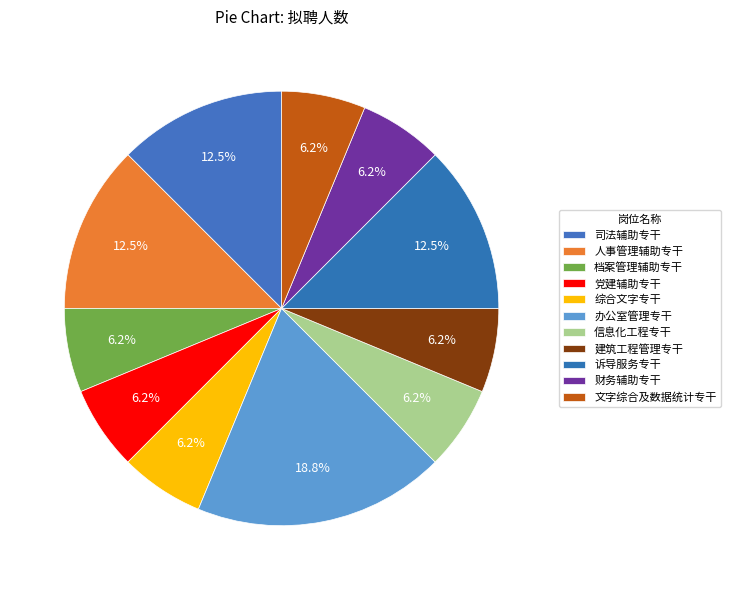

Count the number of slices in the pie.

11